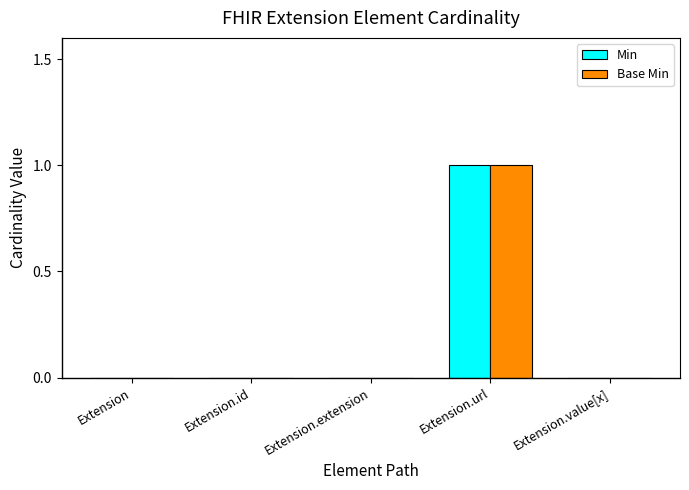

The Min series shows 0 at Extension. True or false?

True